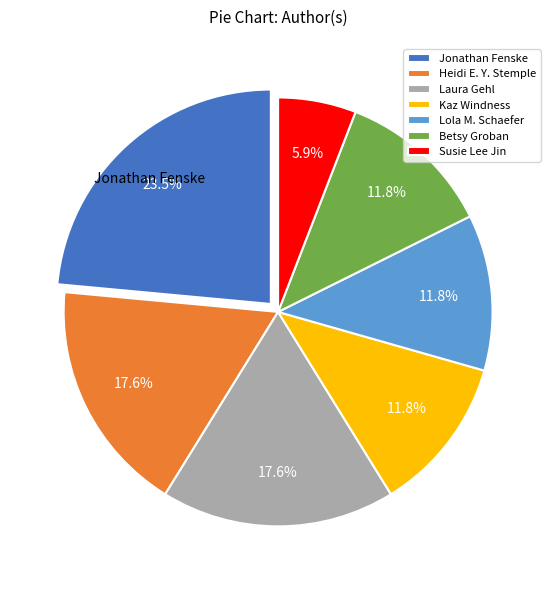

Approximately how many times larger is the value at Lola M. Schaefer compared to Laura Gehl?

0.7